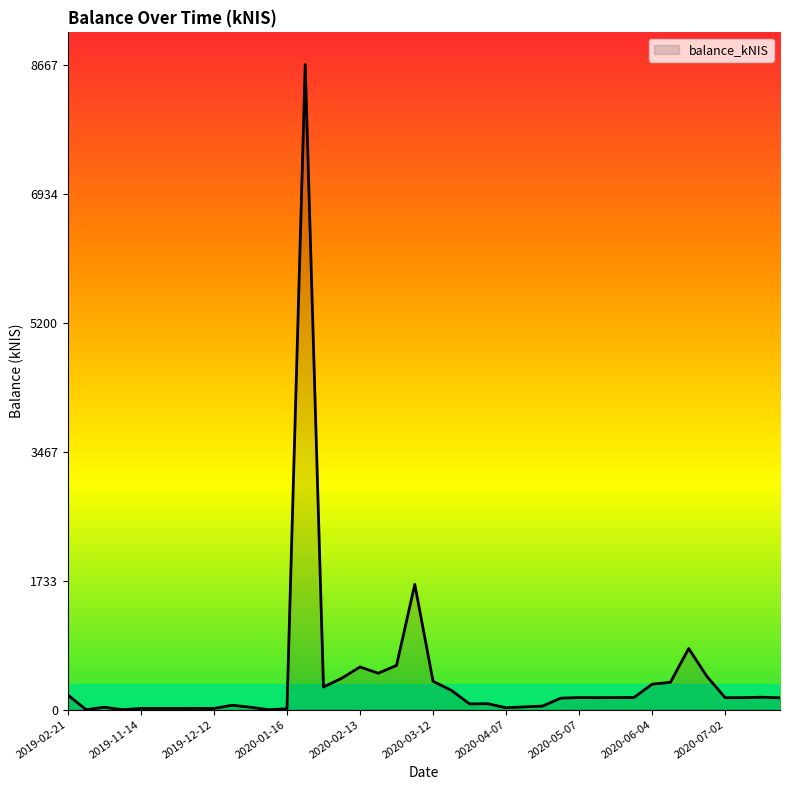

What is the greatest value displayed?

8667.0